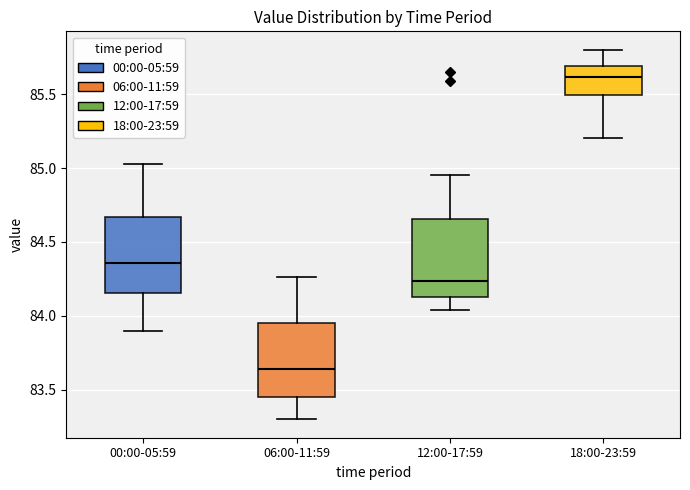

Which box's median line is the lowest?

06:00-11:59